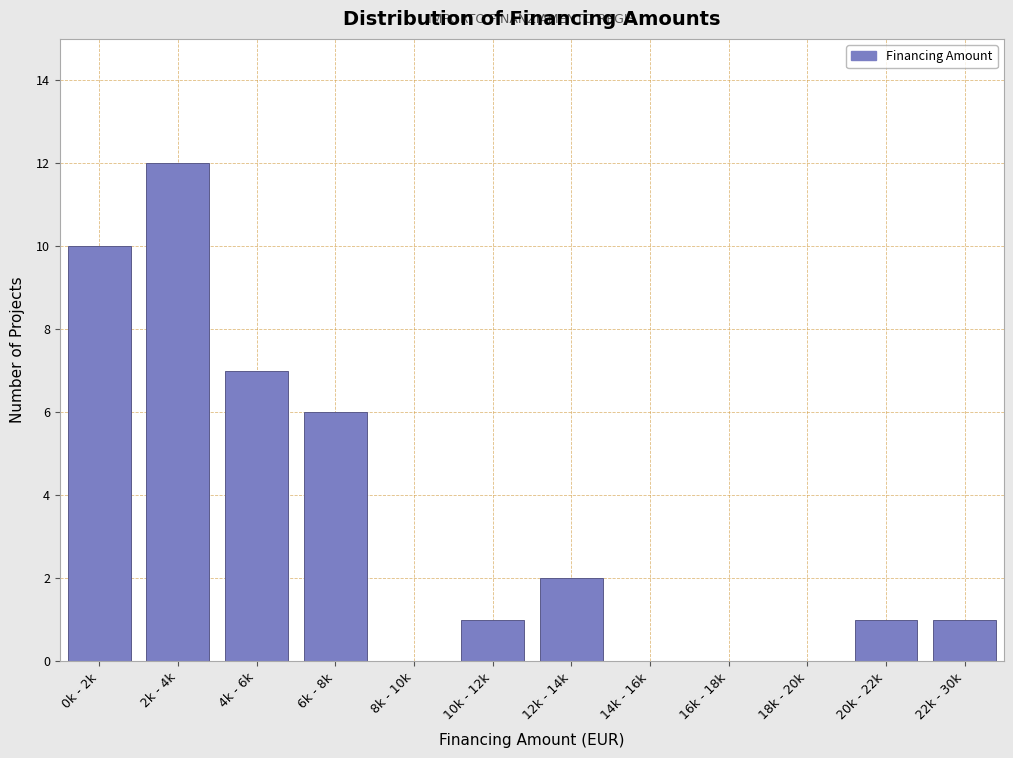

Reading left to right, extract all data points from this chart.

0k - 2k=10	2k - 4k=12	4k - 6k=7	6k - 8k=6	8k - 10k=0	10k - 12k=1	12k - 14k=2	14k - 16k=0	16k - 18k=0	18k - 20k=0	20k - 22k=1	22k - 30k=1